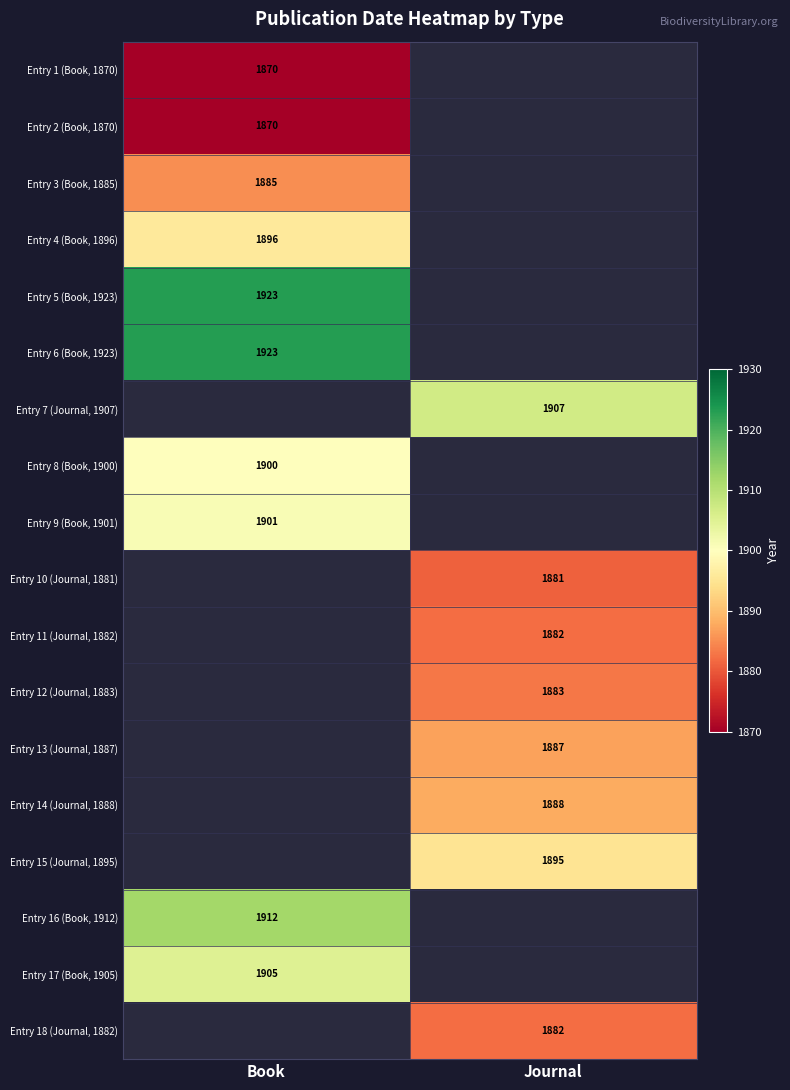

Count the number of data series in this chart.

18